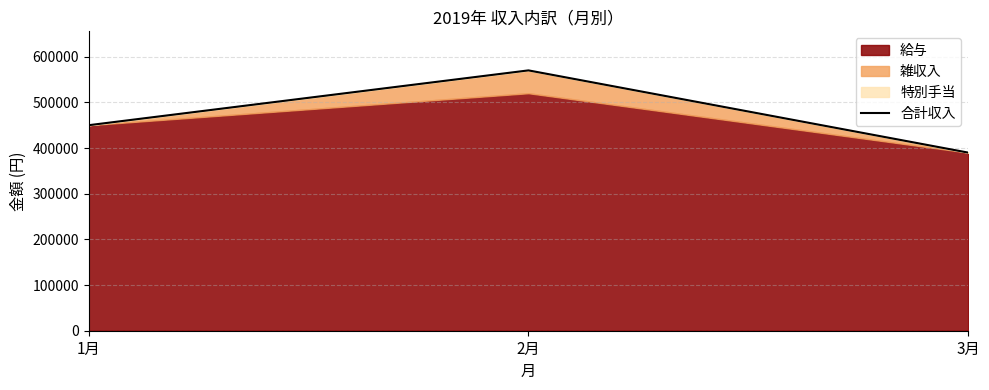

List the labels in order of value, smallest first.

3月, 1月, 2月